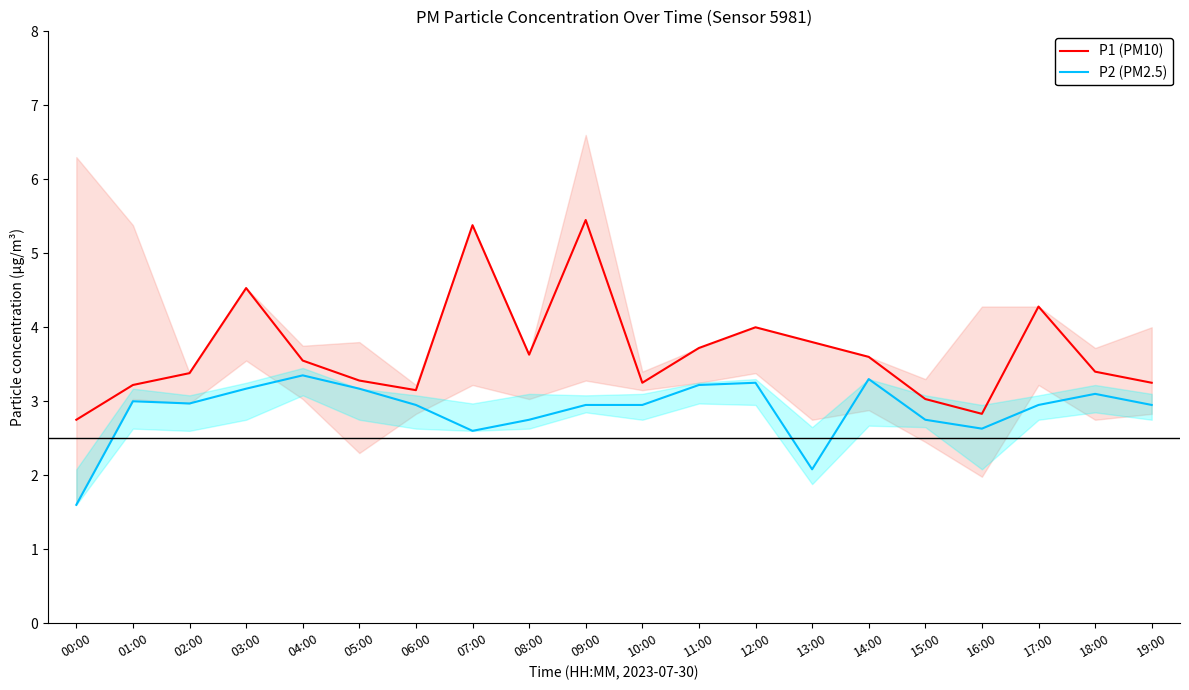

At which category does P2 (PM2.5) reach its first local valley?

02:00